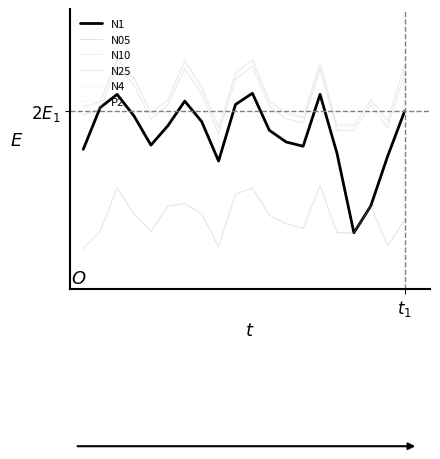

At which label does N10 reach its peak?

2